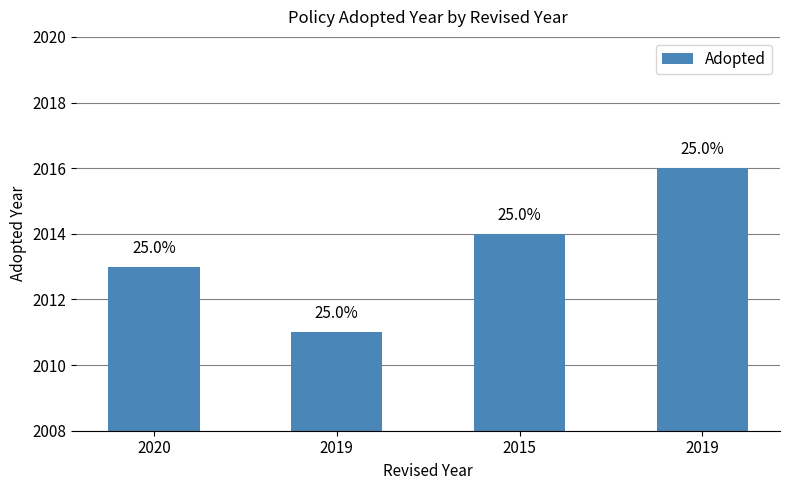

How many bars are there in total?

4